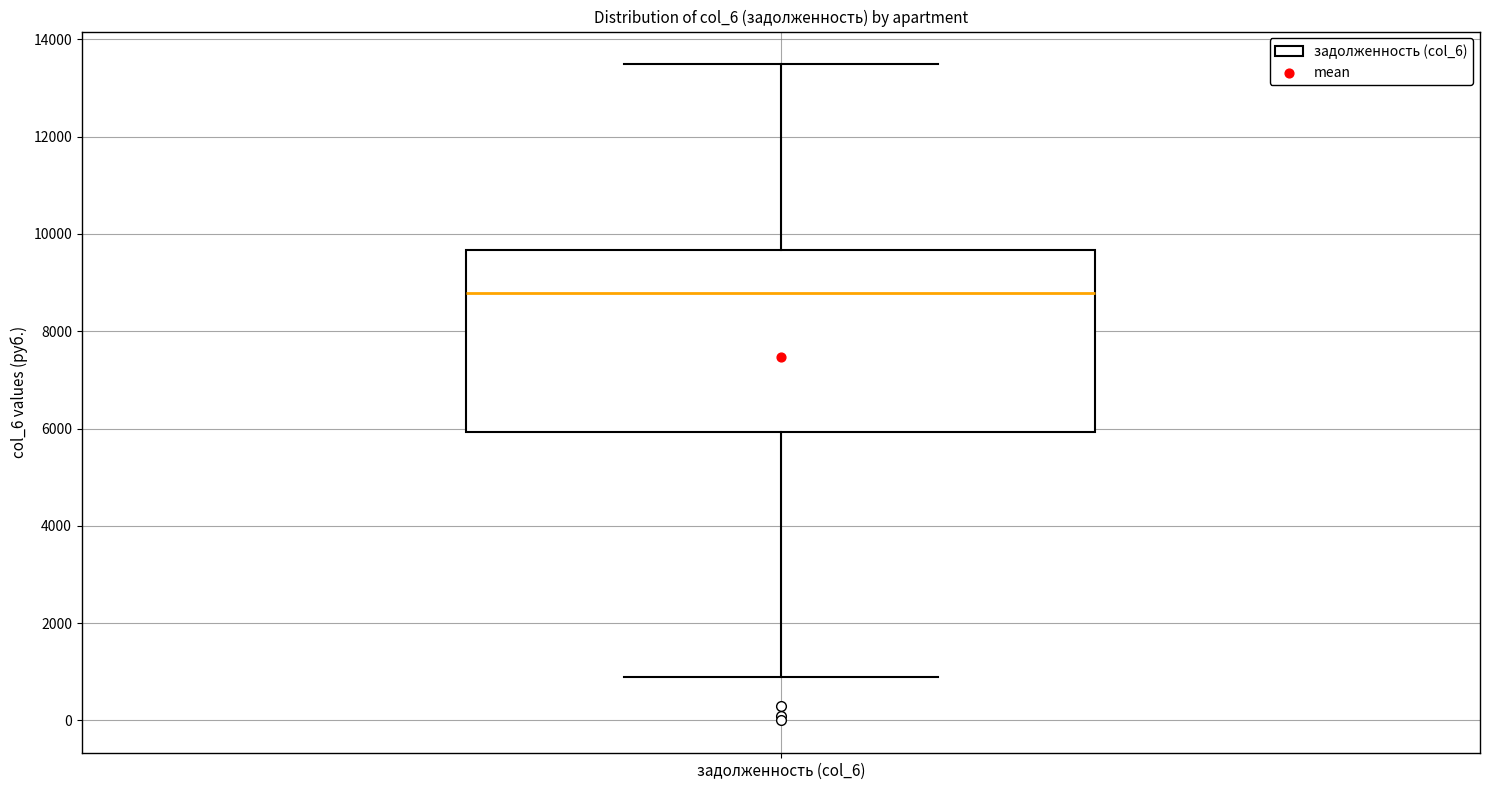

Read this box plot against the y-axis: the position of the median line, the range covered by the box, and the ends of both whiskers. The values are not printed on the chart, so give them approximately, as read against the axis.

median 8800, box 6000 to 9600, whiskers 800 to 13400